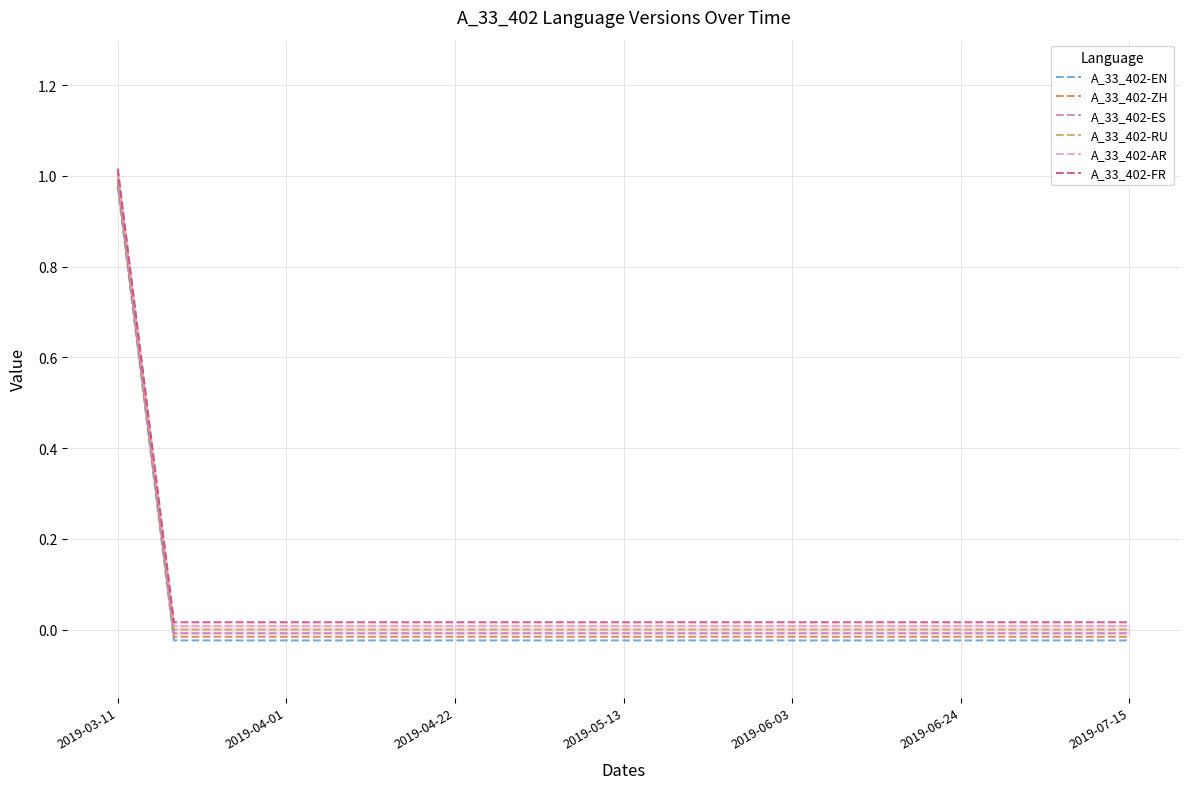

Rank the series by their average value, from lowest to highest.

A_33_402-EN, A_33_402-ZH, A_33_402-ES, A_33_402-RU, A_33_402-AR, A_33_402-FR